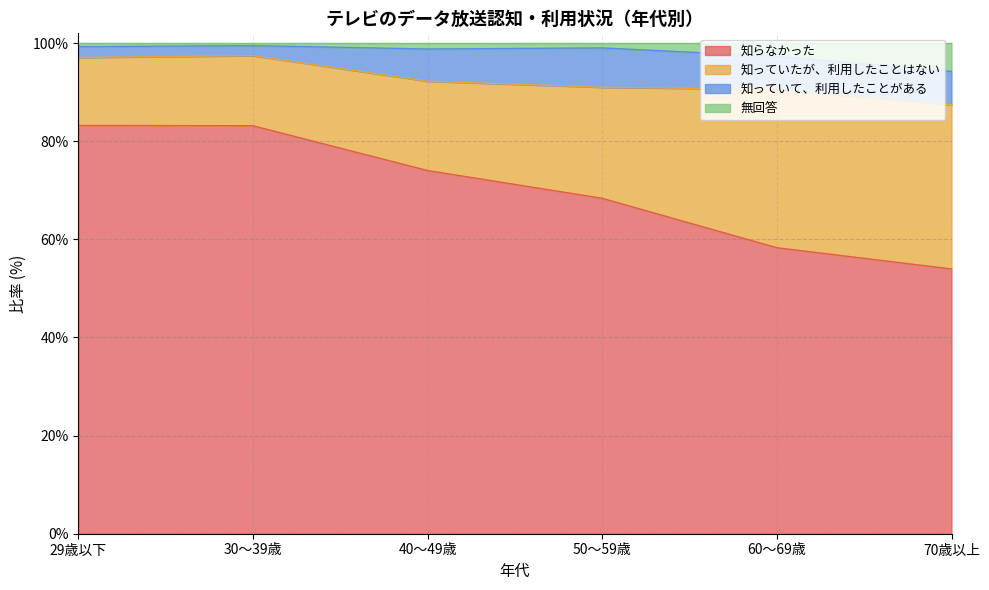

What is the label of the 4th point from the left?

50～59歳